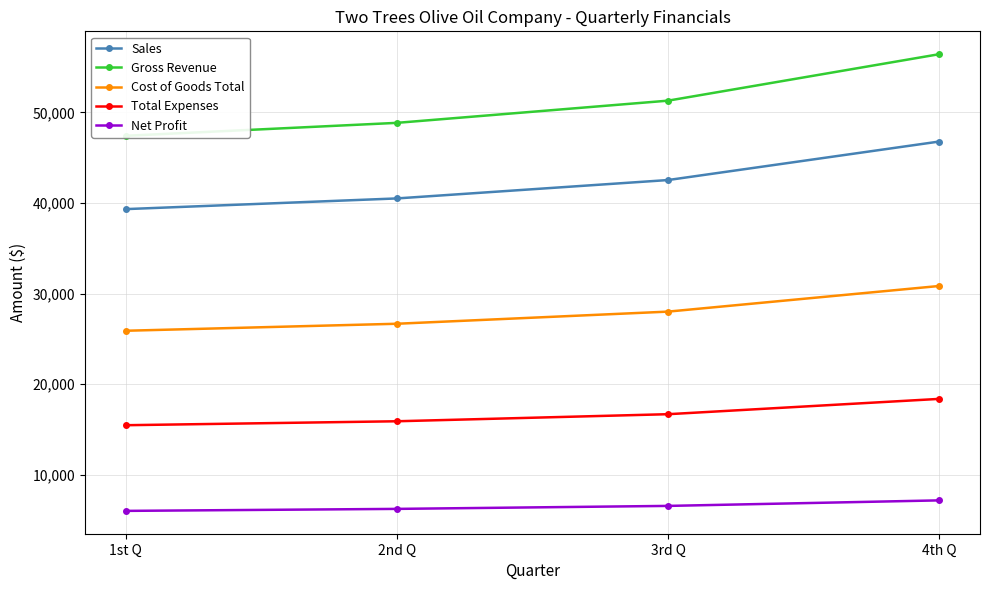

What is the spread (max minus min) of values at 3rd Q?

44720.0